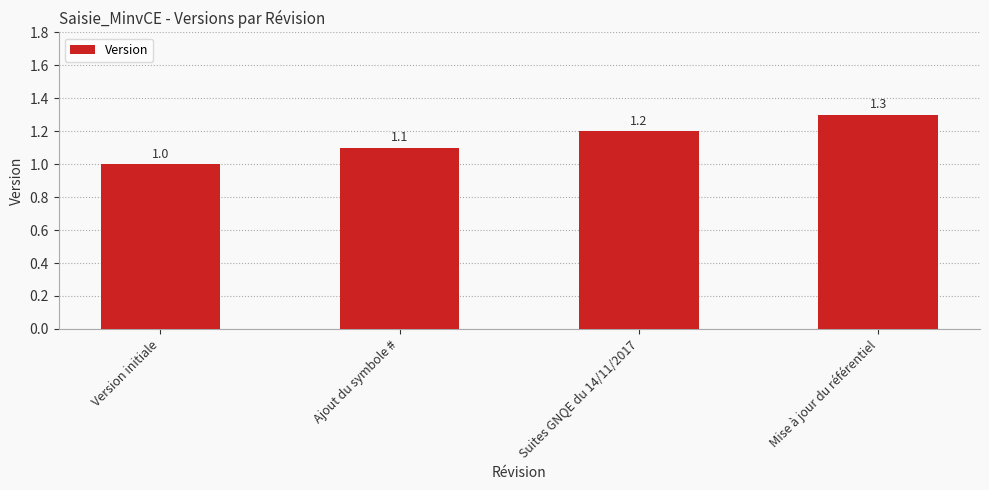

Which has a higher value, Mise à jour du référentiel or Suites GNQE du 14/11/2017?

Mise à jour du référentiel